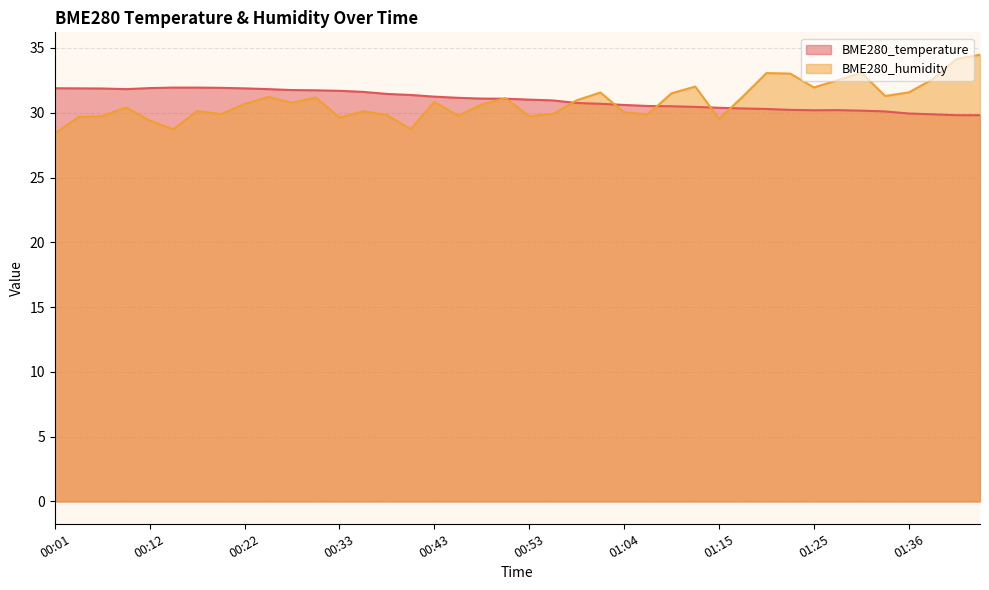

True or false: BME280_humidity and BME280_temperature cross at least once.

True